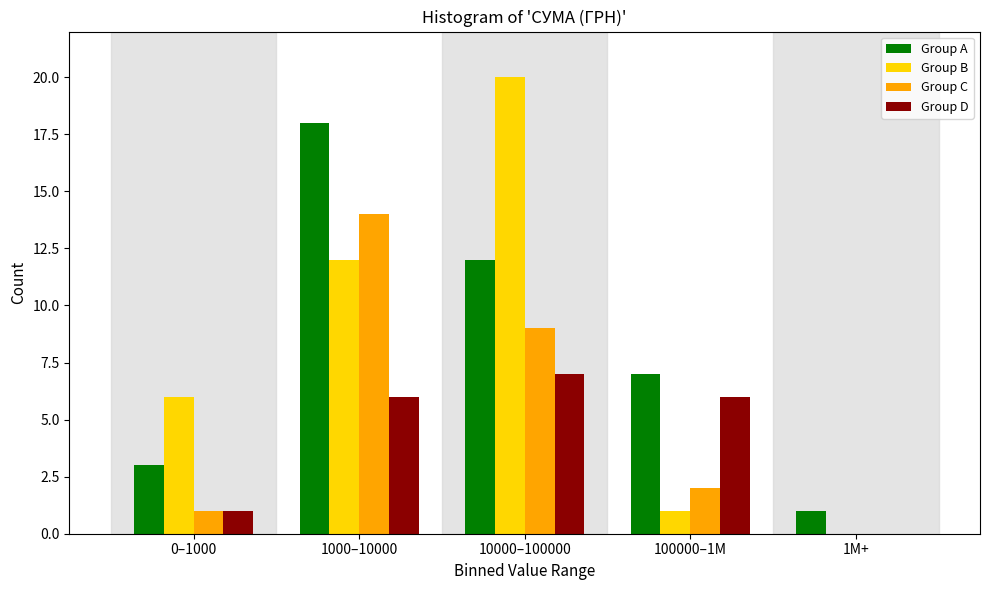

Reading left to right, transcribe all the data shown in this chart.

Group A: 0–1000=3	1000–10000=18	10000–100000=12	100000–1M=7	1M+=1
Group B: 0–1000=6	1000–10000=12	10000–100000=20	100000–1M=1	1M+=0
Group C: 0–1000=1	1000–10000=14	10000–100000=9	100000–1M=2	1M+=0
Group D: 0–1000=1	1000–10000=6	10000–100000=7	100000–1M=6	1M+=0